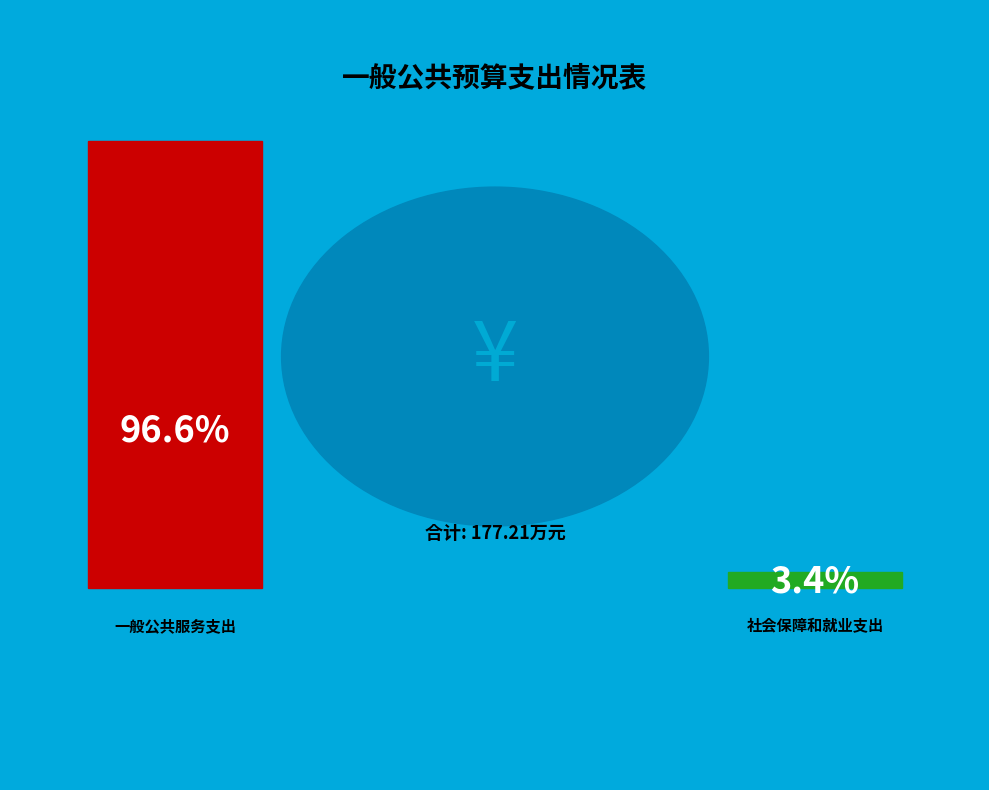

To the nearest percent, what percentage of the pie is 社会保障和就业支出?

3%